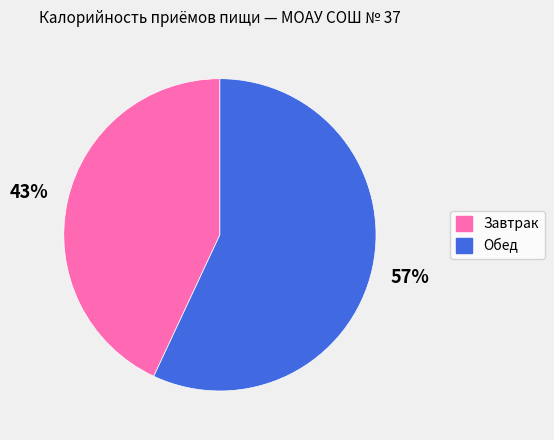

What percentage is the Завтрак slice, to the nearest percent?

43%